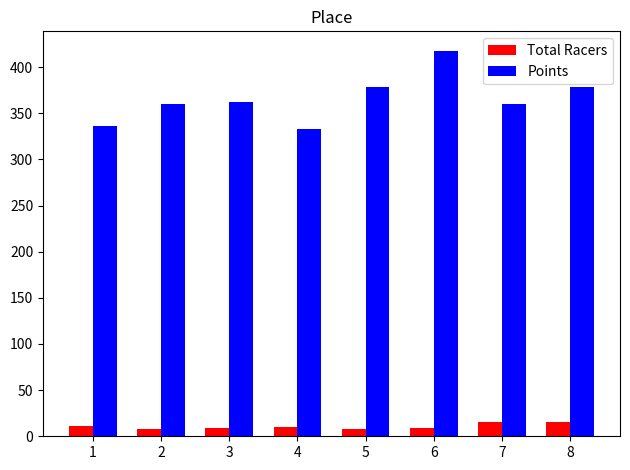

Rank the series by their average value, from highest to lowest.

Points, Total Racers